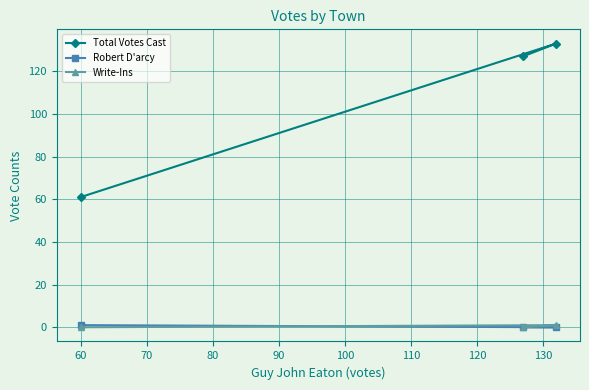

Rank the series by their maximum value, from highest to lowest.

Total Votes Cast, Robert D'arcy, Write-Ins